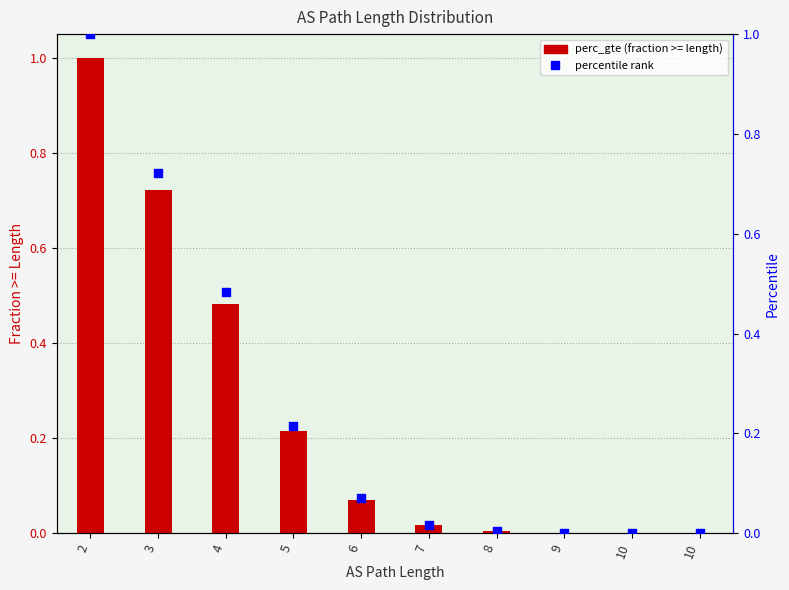

At how many categories does at least one series exceed 0?

9